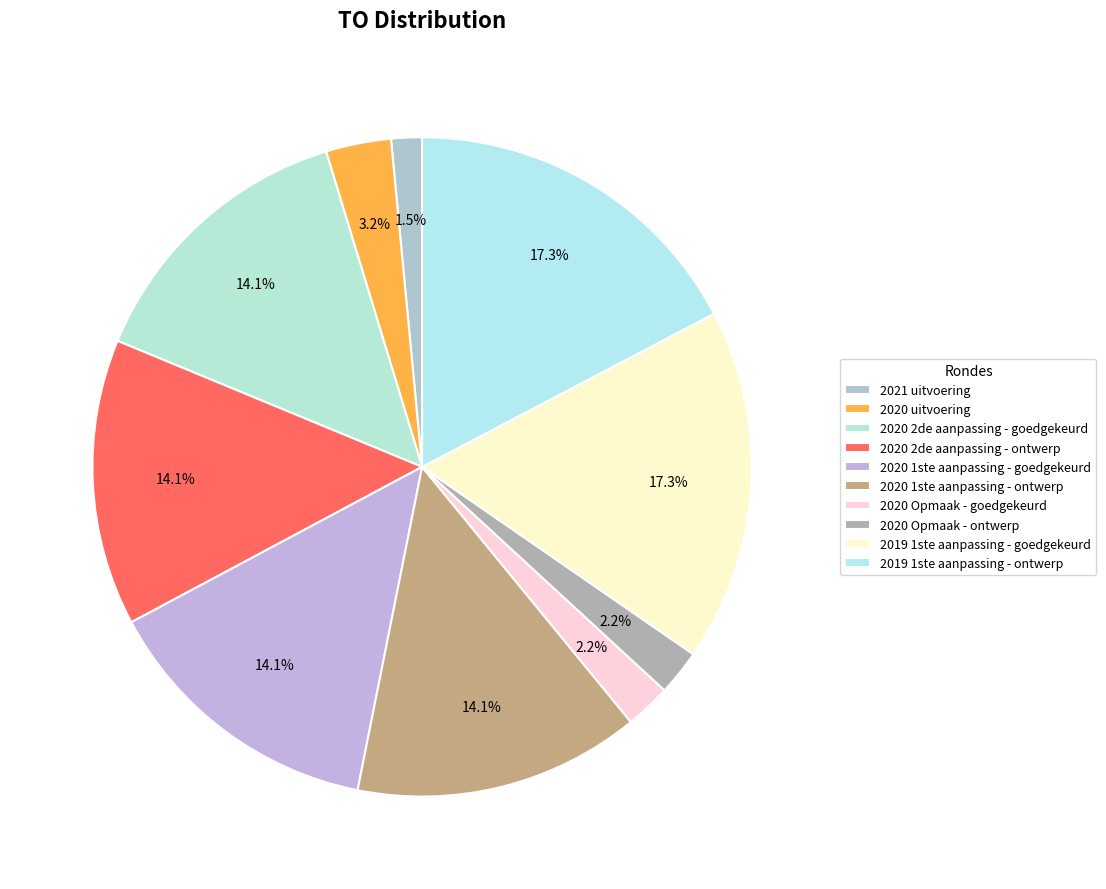

Count the number of slices in the pie.

10